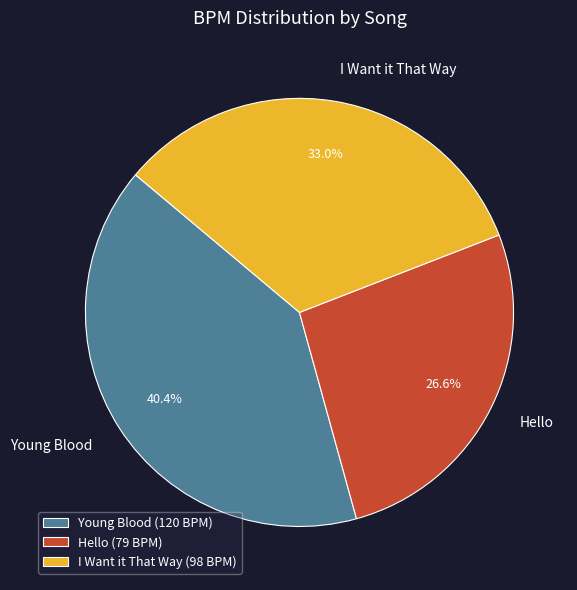

What portion of the pie excludes I Want it That Way?

67.0%